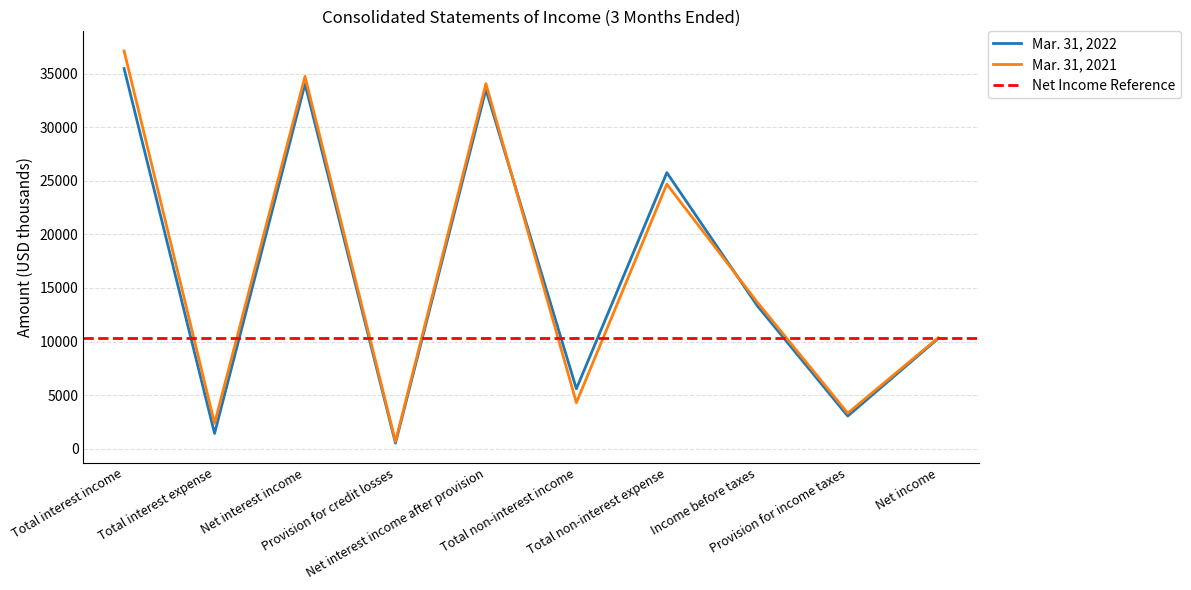

True or false: Mar. 31, 2022 and Mar. 31, 2021 cross at least once.

True